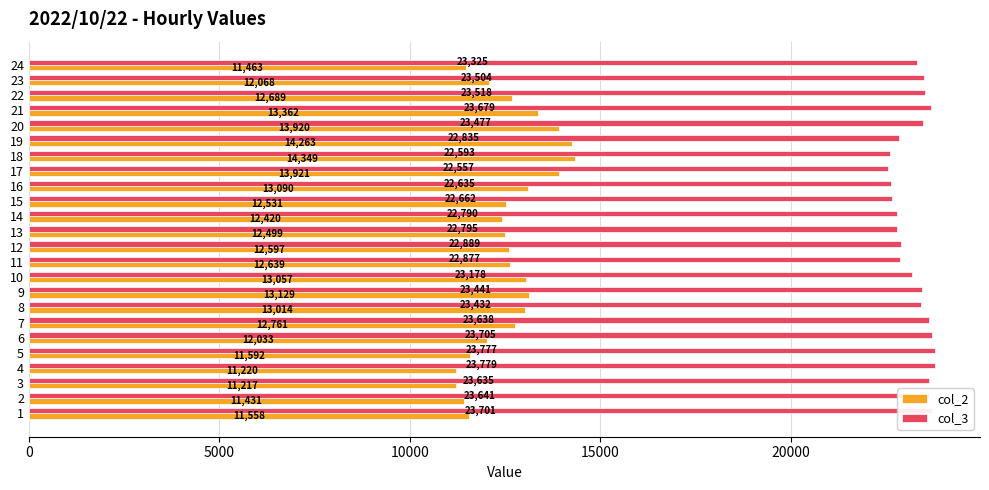

At which label is col_2 closest to 12783?

7